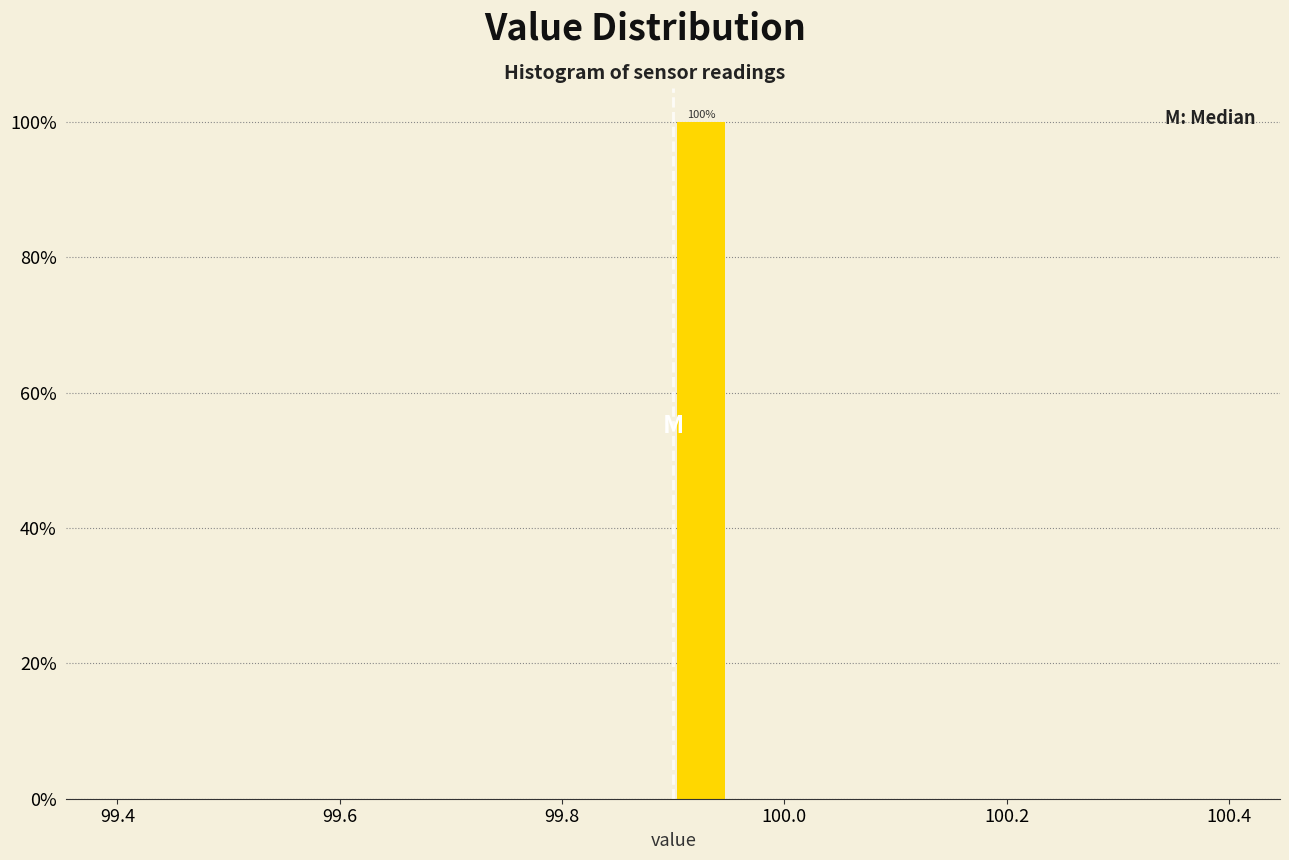

Around what value on the x-axis is the tallest bar? Give the approximate position of its centre, as read against the axis.

99.92